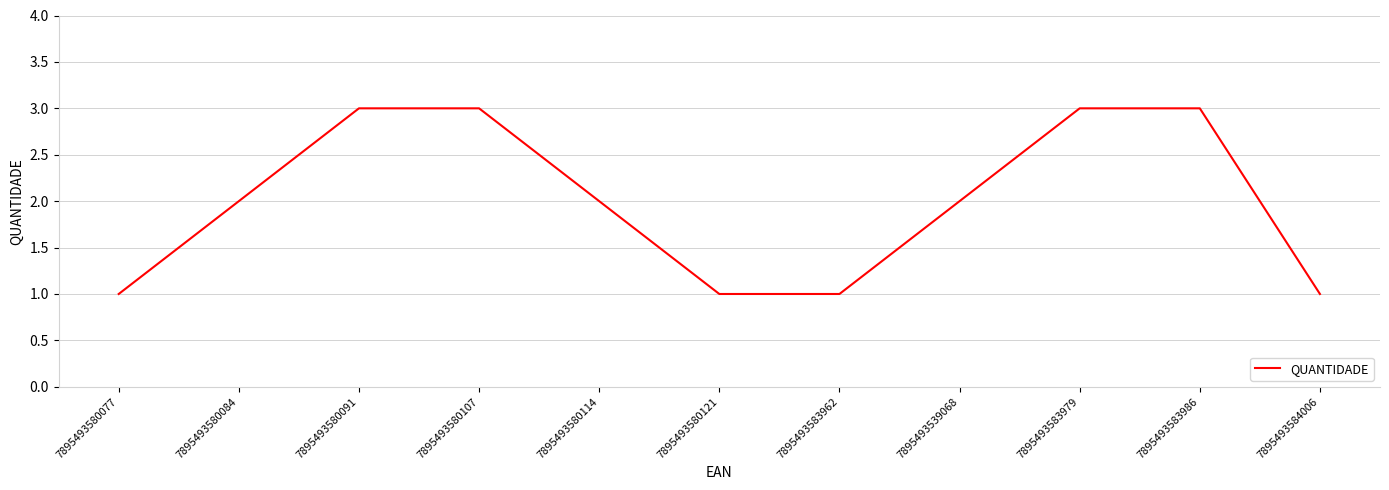

What is the change in value from 7895493580107 to 7895493583962?

-2